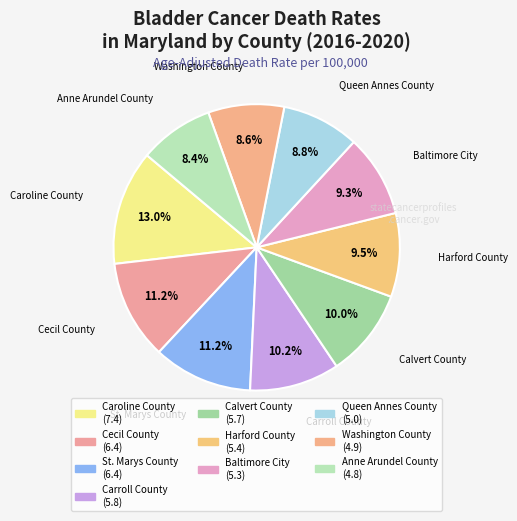

Which slice is the largest?

Caroline County